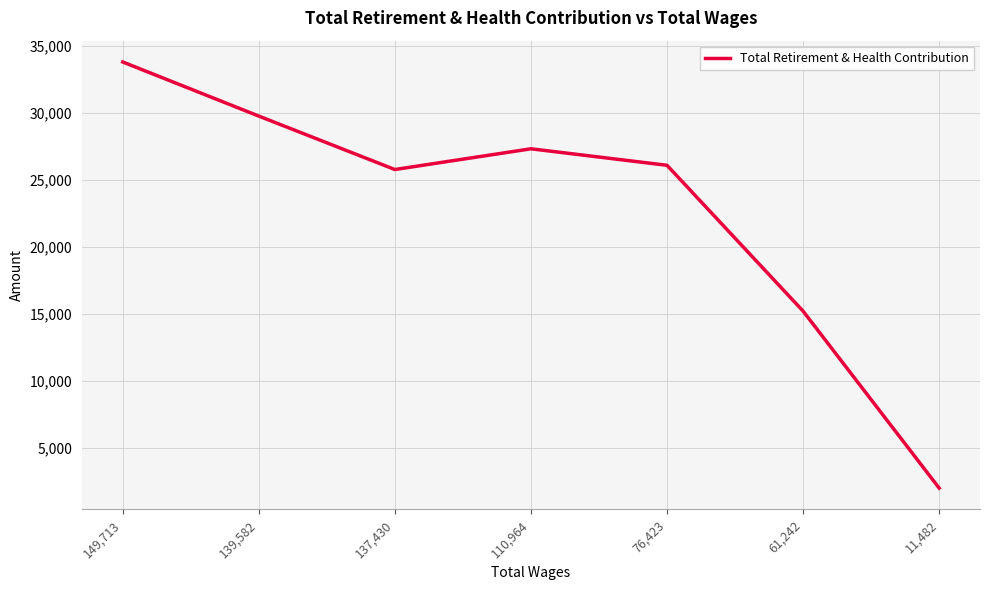

Is this an area chart (filled region under the line)?

No